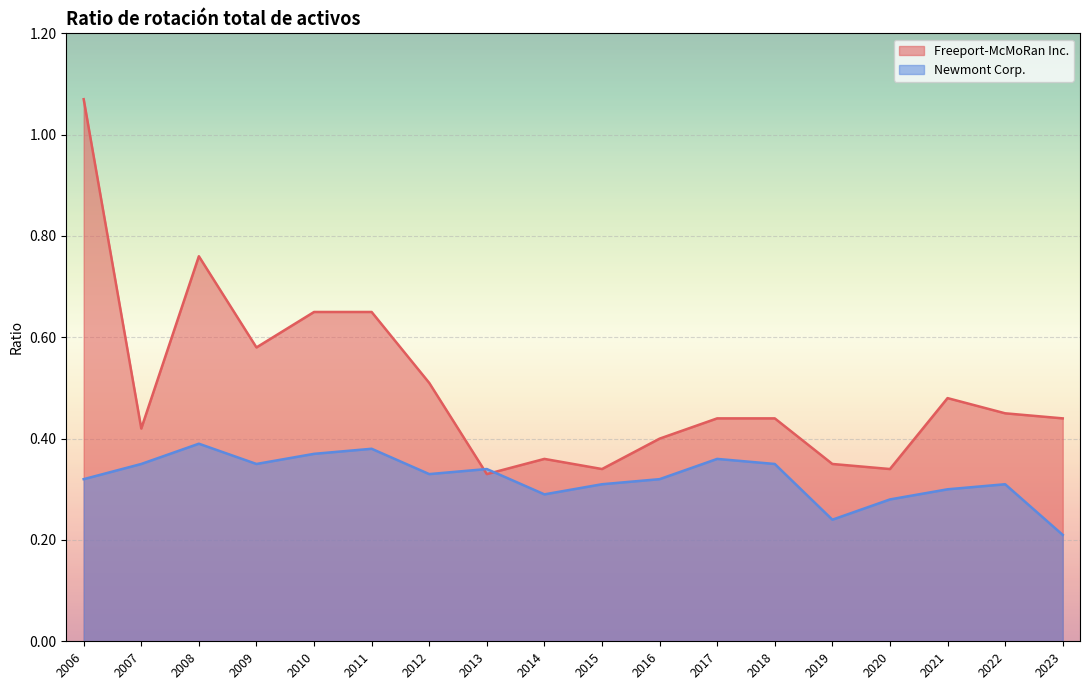

What is the sum of the Newmont Corp. values at 2011 and 2008?

0.8